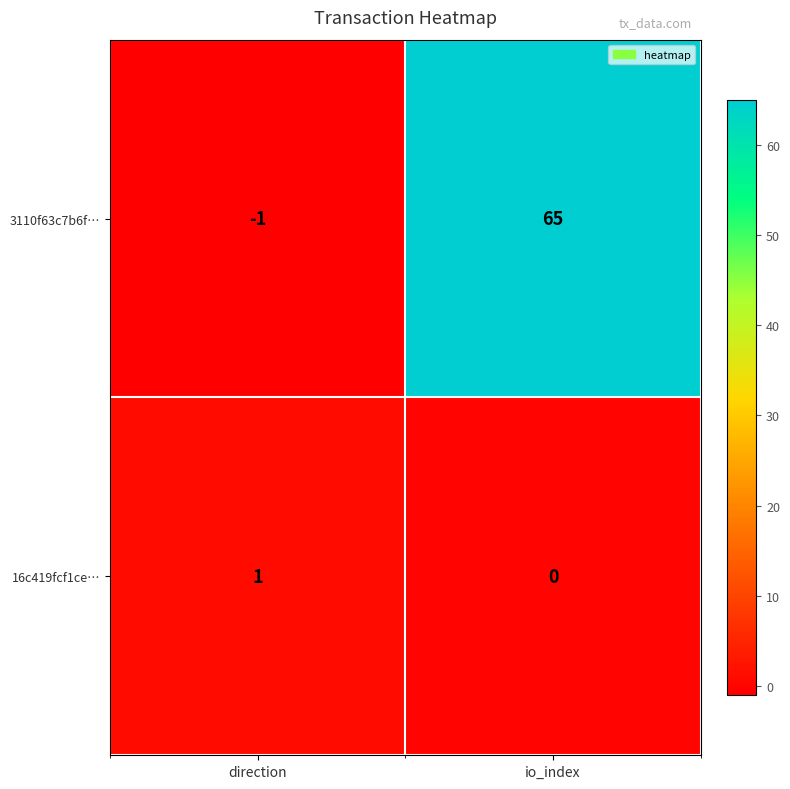

At which category does the chart reach its minimum across all series?

direction